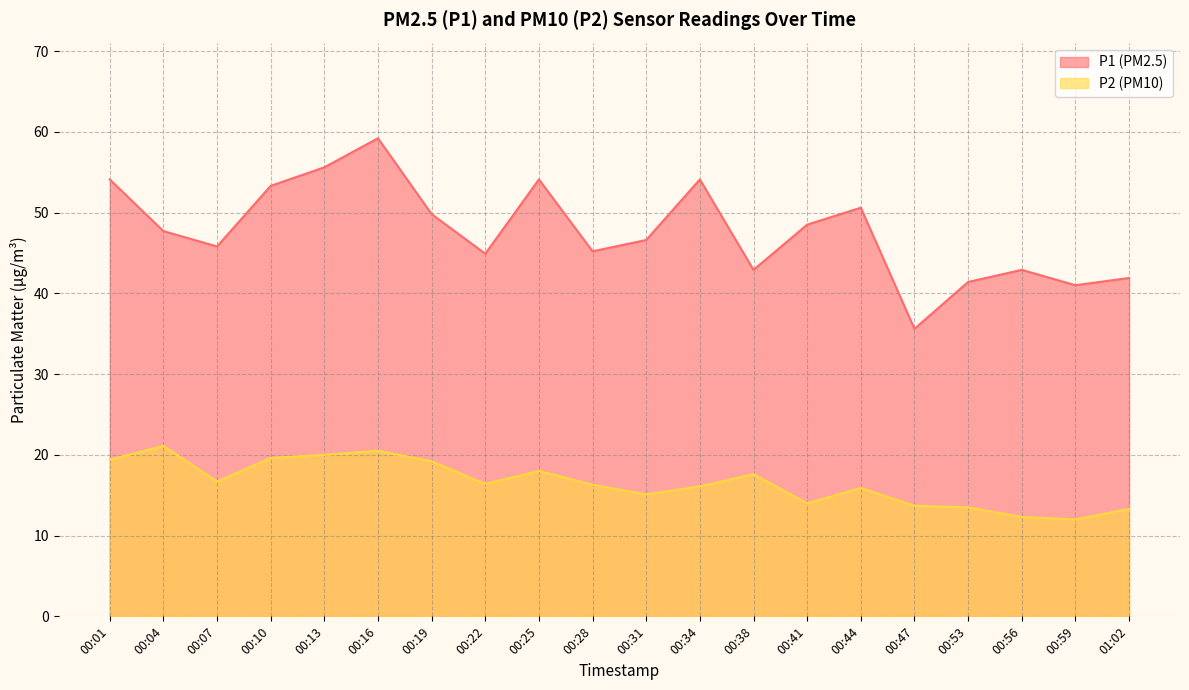

Reading left to right, transcribe all the data shown in this chart.

P1: 00:01=54.1	00:04=47.7	00:07=45.8	00:10=53.3	00:13=55.6	00:16=59.2	00:19=49.8	00:22=44.9	00:25=54.1	00:28=45.2	00:31=46.6	00:34=54.1	00:38=42.9	00:41=48.5	00:44=50.6	00:47=35.6	00:53=41.4	00:56=42.9	00:59=41.0	01:02=41.9
P2: 00:01=19.4	00:04=21.1	00:07=16.7	00:10=19.6	00:13=20.0	00:16=20.5	00:19=19.2	00:22=16.4	00:25=18.0	00:28=16.3	00:31=15.1	00:34=16.1	00:38=17.6	00:41=14.0	00:44=15.9	00:47=13.7	00:53=13.5	00:56=12.3	00:59=12.0	01:02=13.3